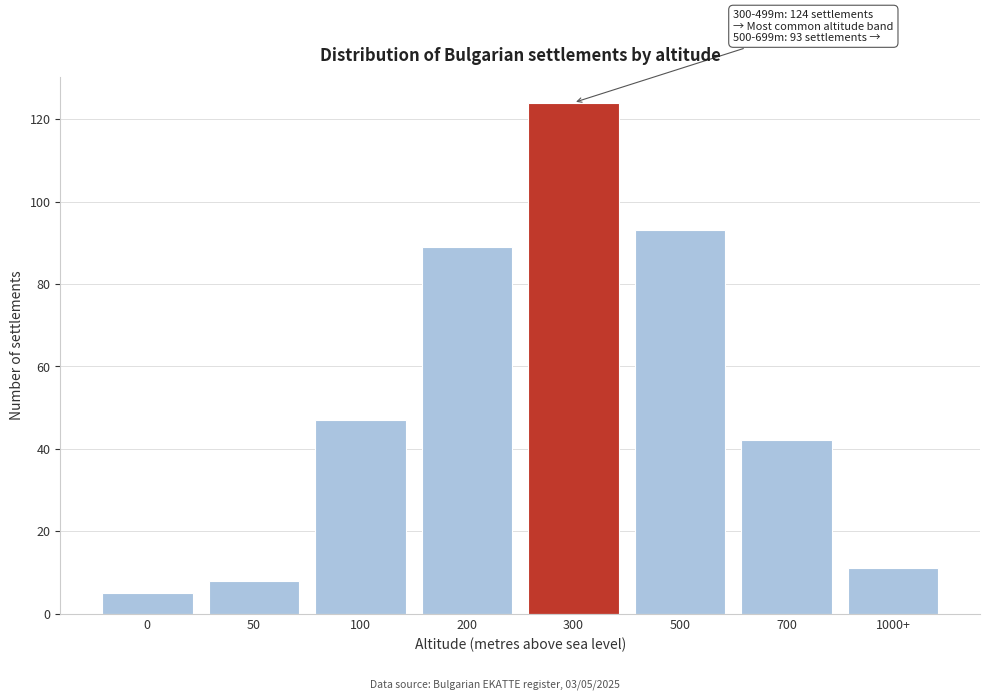

Reading left to right, what are all the values shown in this chart?

5	8	47	89	124	93	42	11